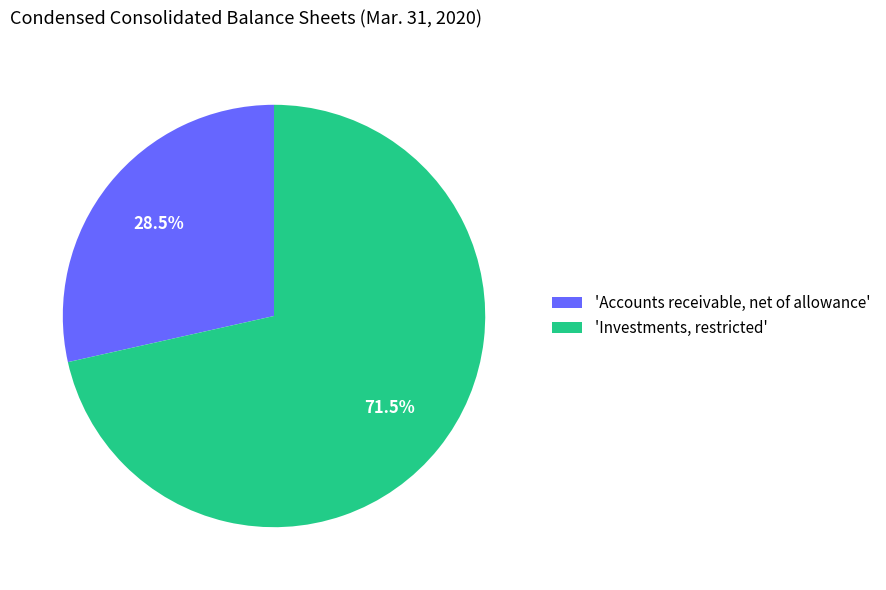

Rank the categories by value from lowest to highest.

'Accounts receivable, net of allowance', 'Investments, restricted'